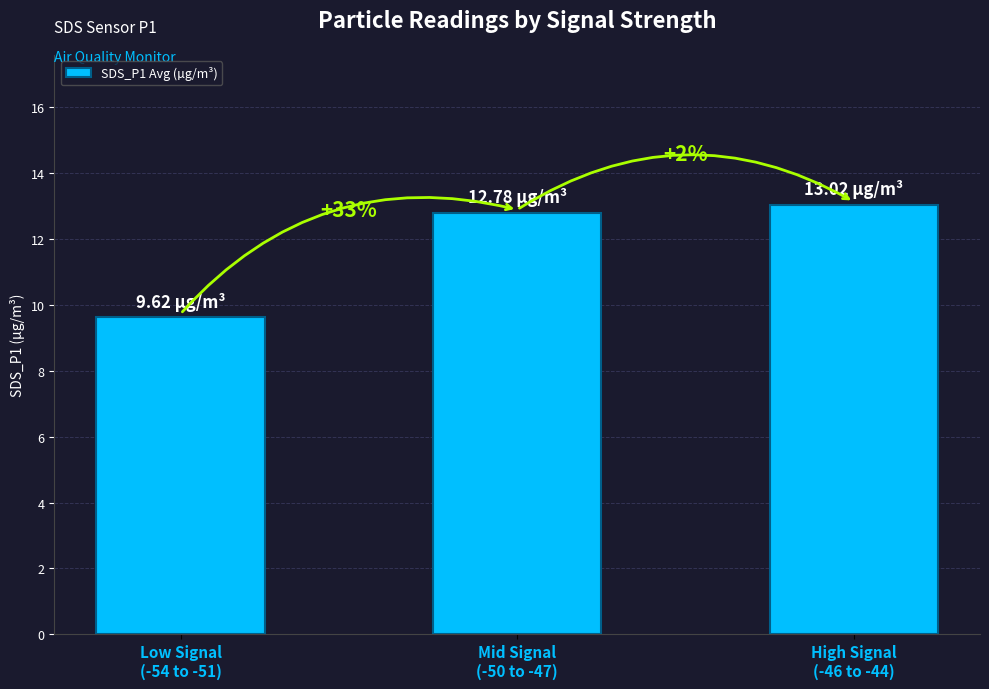

Rank the categories by value from lowest to highest.

Low Signal
(-54 to -51), Mid Signal
(-50 to -47), High Signal
(-46 to -44)